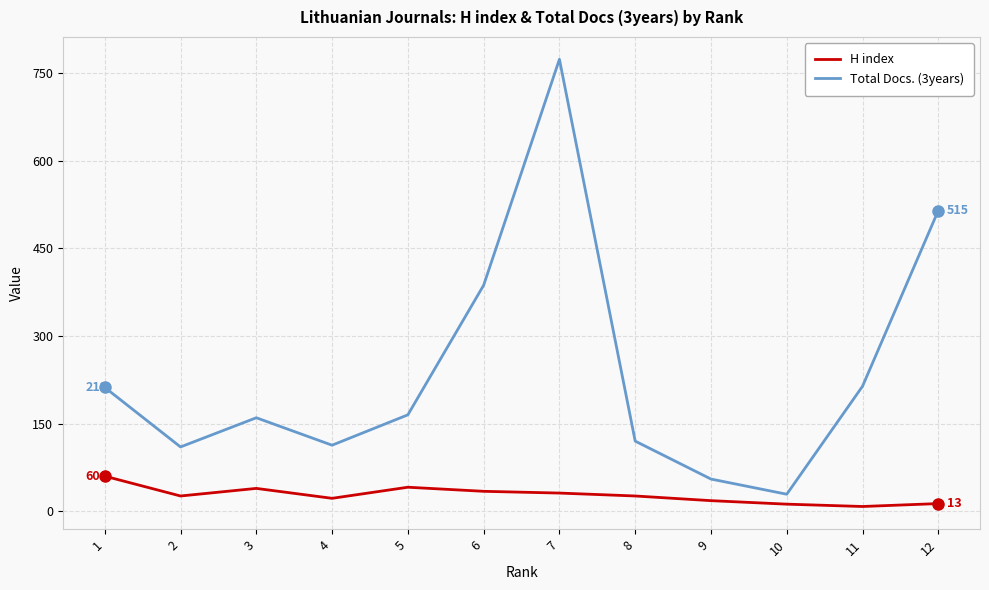

What is the difference between the Total Docs. (3years) values at 10 and 12?

486